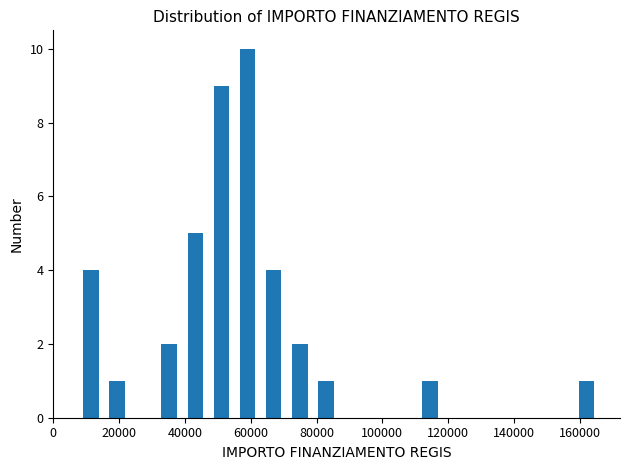

Around what value on the x-axis is the tallest bar? Give the approximate position of its centre, as read against the axis.

60000